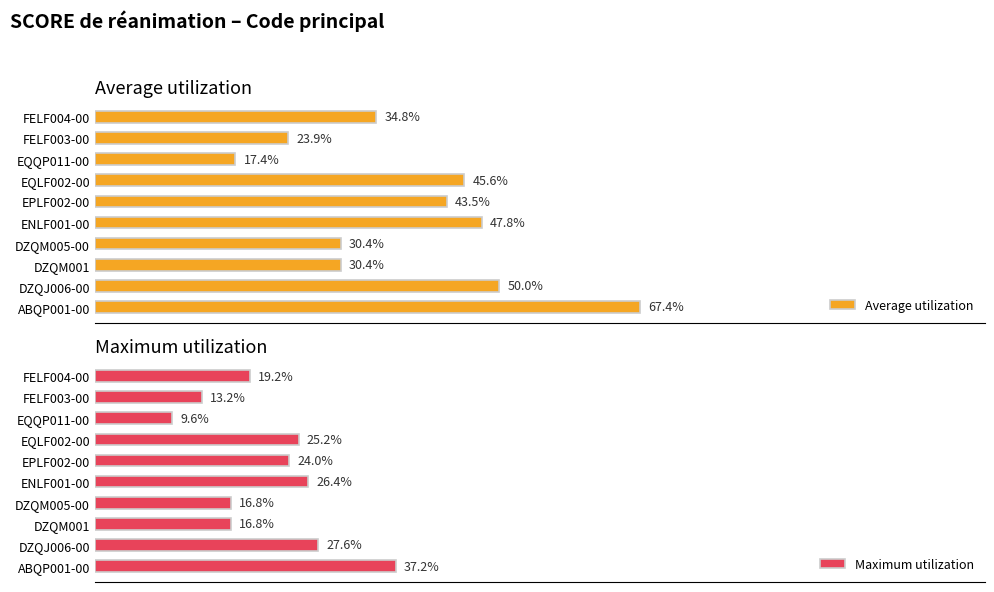

Reading right to left, list all the values displayed in this chart.

Average utilization: 34.8	23.9	17.4	45.6	43.5	47.8	30.4	30.4	50.0	67.4
Maximum utilization: 19.2	13.2	9.6	25.2	24.0	26.4	16.8	16.8	27.6	37.2